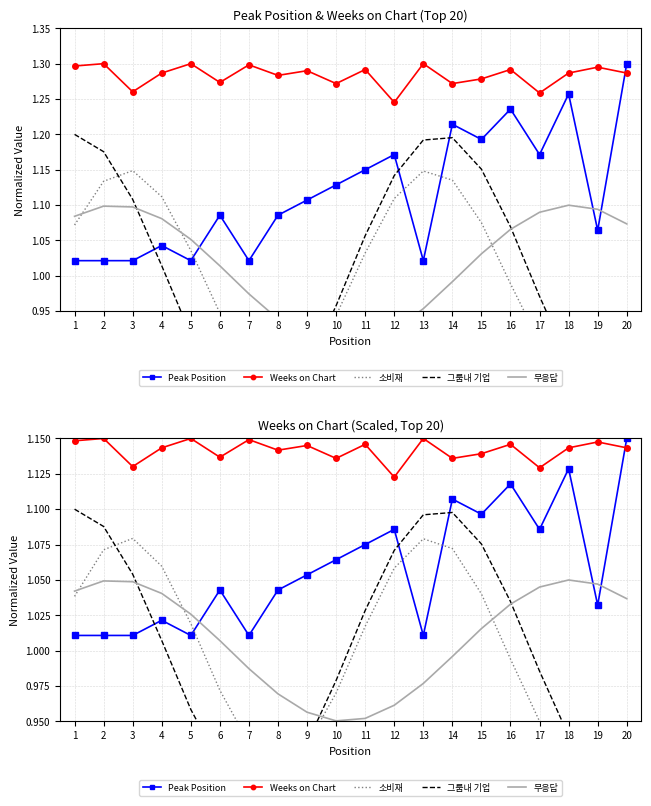

How many intersections are there between 그룹내 기업 and Peak Position?

3